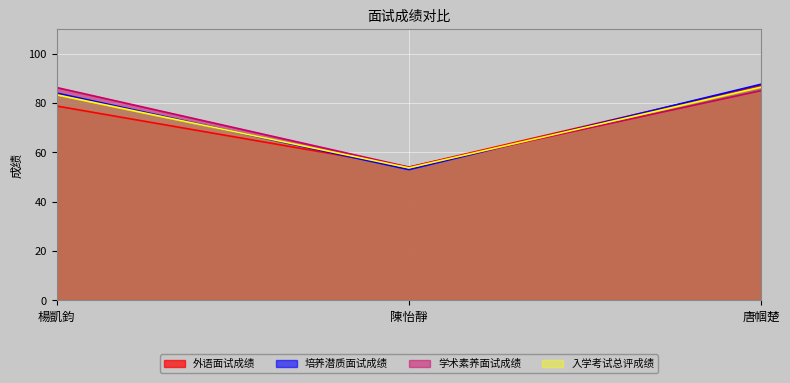

At how many categories does at least one series exceed 67?

2